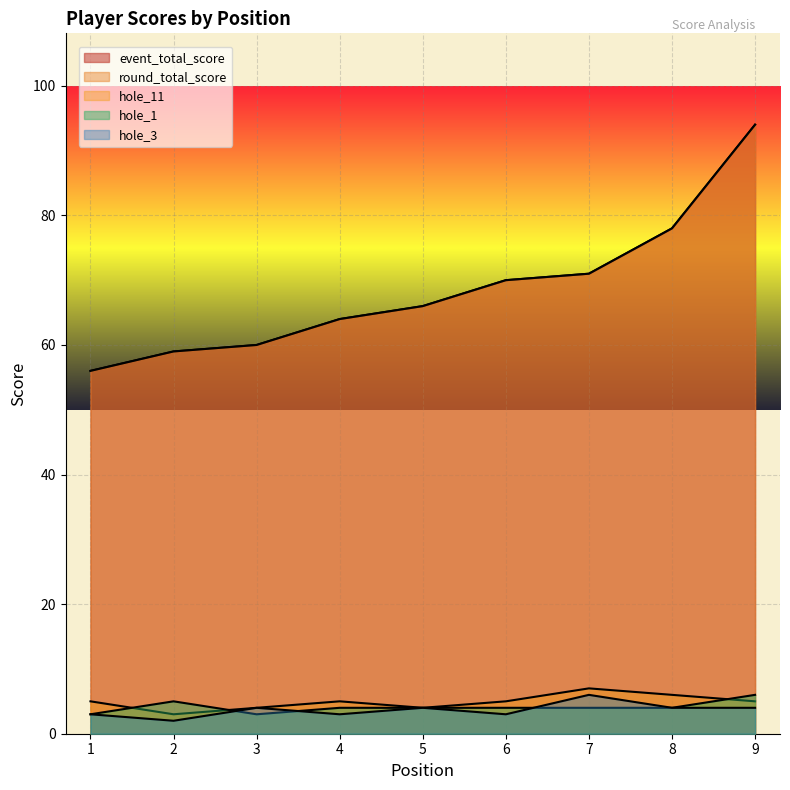

How many data points in round_total_score are above 66?

4